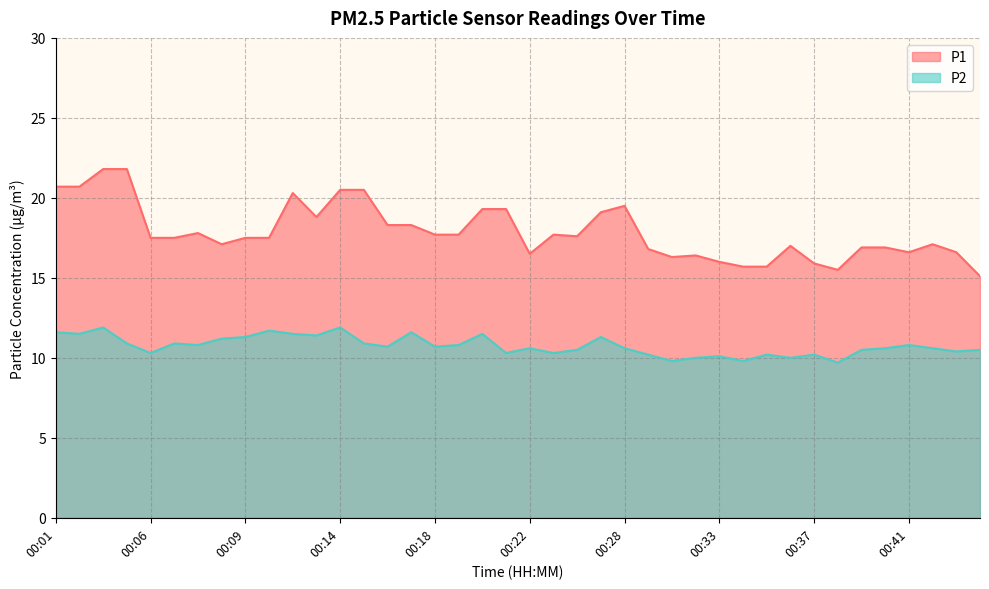

Which series changed the most between 00:07 and 00:35?

P1